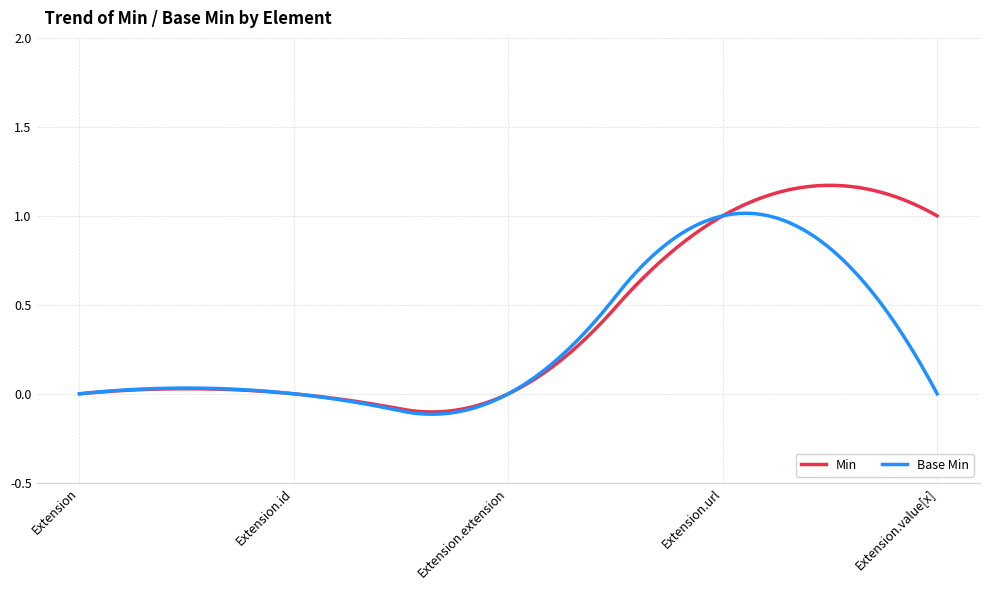

True or false: Min and Base Min intersect in this chart.

True